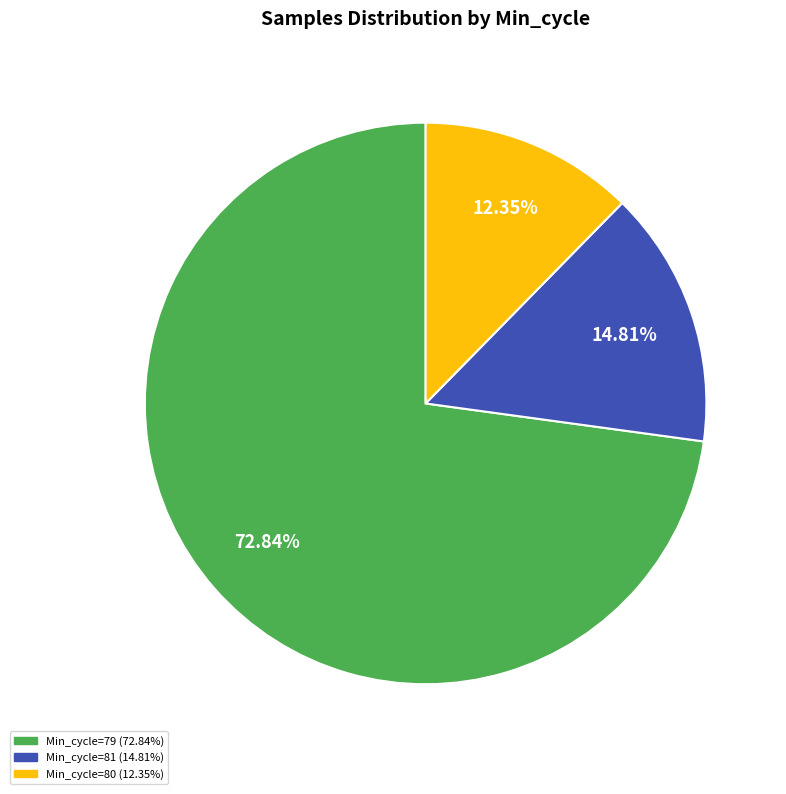

Is there any slice that represents more than half of the pie?

Yes